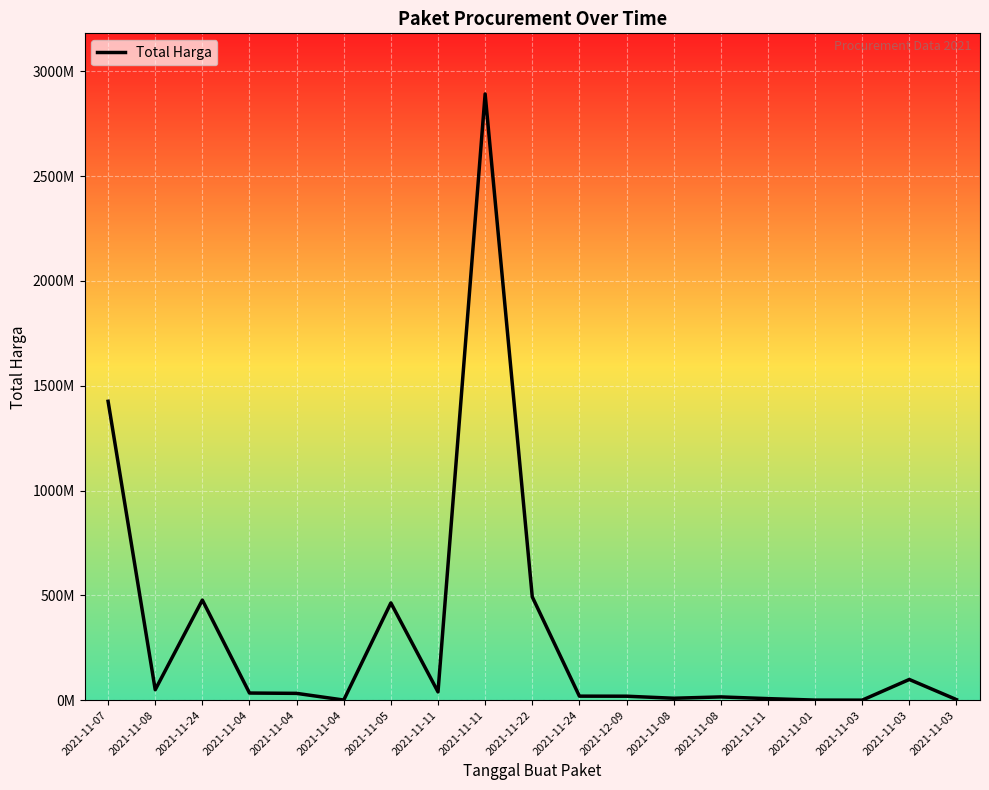

True or false: there are more than 0 points higher than both neighbors.

True